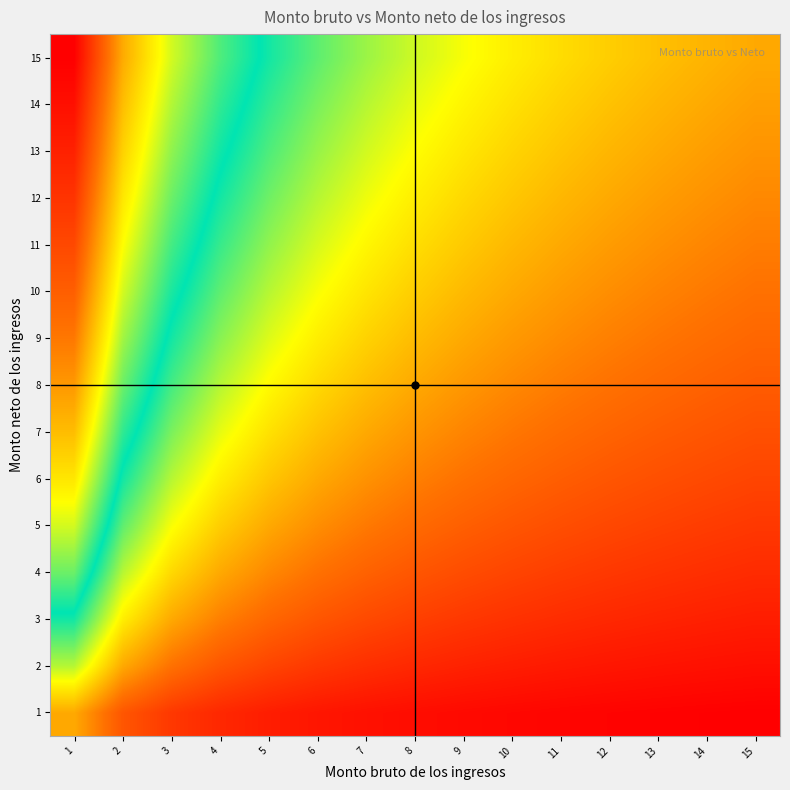

Reading left to right, transcribe all the data shown in this chart.

1: 1=0.2	2=0.1	3=0.1	4=0.1	5=0.0	6=0.0	7=0.0	8=0.0	9=0.0	10=0.0	11=0.0	12=0.0	13=0.0	14=0.0	15=0.0
2: 1=0.4	2=0.2	3=0.2	4=0.1	5=0.1	6=0.1	7=0.1	8=0.1	9=0.1	10=0.0	11=0.0	12=0.0	13=0.0	14=0.0	15=0.0
3: 1=0.5	2=0.3	3=0.2	4=0.2	5=0.1	6=0.1	7=0.1	8=0.1	9=0.1	10=0.1	11=0.1	12=0.1	13=0.1	14=0.0	15=0.0
4: 1=0.6	2=0.4	3=0.3	4=0.2	5=0.2	6=0.2	7=0.1	8=0.1	9=0.1	10=0.1	11=0.1	12=0.1	13=0.1	14=0.1	15=0.1
5: 1=0.6	2=0.4	3=0.3	4=0.3	5=0.2	6=0.2	7=0.2	8=0.2	9=0.1	10=0.1	11=0.1	12=0.1	13=0.1	14=0.1	15=0.1
6: 1=0.7	2=0.5	3=0.4	4=0.3	5=0.3	6=0.2	7=0.2	8=0.2	9=0.2	10=0.1	11=0.1	12=0.1	13=0.1	14=0.1	15=0.1
7: 1=0.7	2=0.5	3=0.4	4=0.3	5=0.3	6=0.3	7=0.2	8=0.2	9=0.2	10=0.2	11=0.2	12=0.1	13=0.1	14=0.1	15=0.1
8: 1=0.8	2=0.6	3=0.5	4=0.4	5=0.3	6=0.3	7=0.3	8=0.2	9=0.2	10=0.2	11=0.2	12=0.2	13=0.2	14=0.1	15=0.1
9: 1=0.8	2=0.6	3=0.5	4=0.4	5=0.4	6=0.3	7=0.3	8=0.3	9=0.2	10=0.2	11=0.2	12=0.2	13=0.2	14=0.2	15=0.1
10: 1=0.9	2=0.6	3=0.5	4=0.4	5=0.4	6=0.3	7=0.3	8=0.3	9=0.3	10=0.2	11=0.2	12=0.2	13=0.2	14=0.2	15=0.2
11: 1=0.9	2=0.7	3=0.5	4=0.5	5=0.4	6=0.4	7=0.3	8=0.3	9=0.3	10=0.3	11=0.2	12=0.2	13=0.2	14=0.2	15=0.2
12: 1=0.9	2=0.7	3=0.6	4=0.5	5=0.4	6=0.4	7=0.3	8=0.3	9=0.3	10=0.3	11=0.2	12=0.2	13=0.2	14=0.2	15=0.2
13: 1=1.0	2=0.7	3=0.6	4=0.5	5=0.4	6=0.4	7=0.4	8=0.3	9=0.3	10=0.3	11=0.3	12=0.2	13=0.2	14=0.2	15=0.2
14: 1=1.0	2=0.7	3=0.6	4=0.5	5=0.5	6=0.4	7=0.4	8=0.3	9=0.3	10=0.3	11=0.3	12=0.3	13=0.2	14=0.2	15=0.2
15: 1=1.0	2=0.8	3=0.6	4=0.6	5=0.5	6=0.4	7=0.4	8=0.4	9=0.3	10=0.3	11=0.3	12=0.3	13=0.3	14=0.2	15=0.2